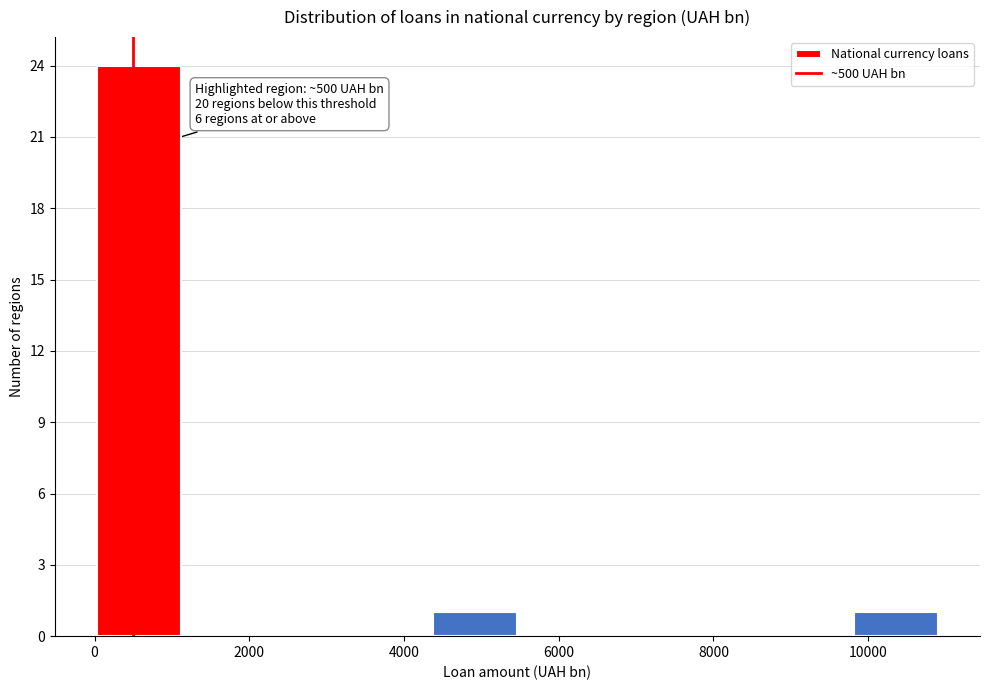

Which range on the x-axis has the tallest bar?

0 to 1200